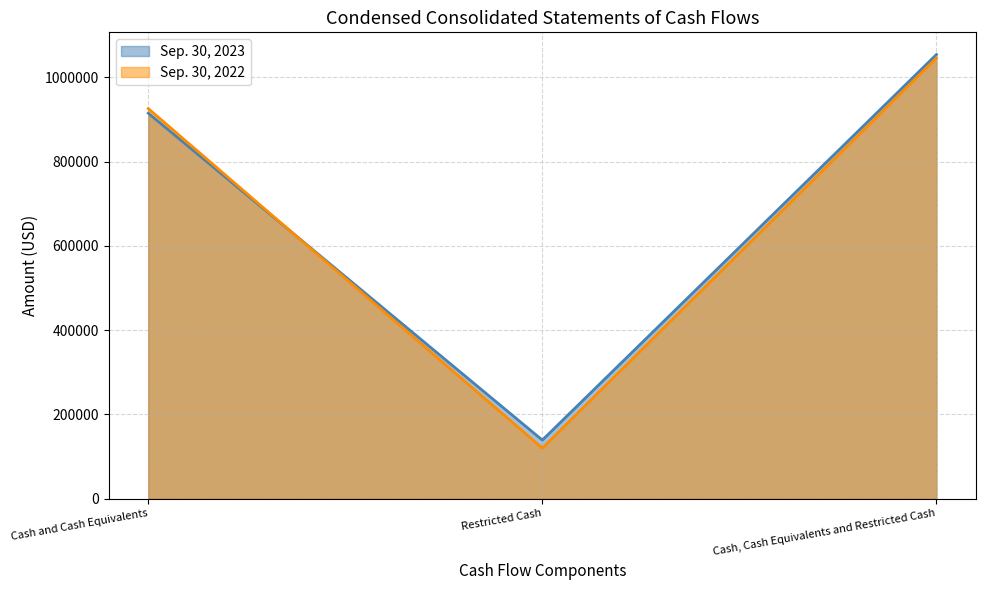

What is the label of the 1st point from the right?

Cash, Cash Equivalents and Restricted Cash